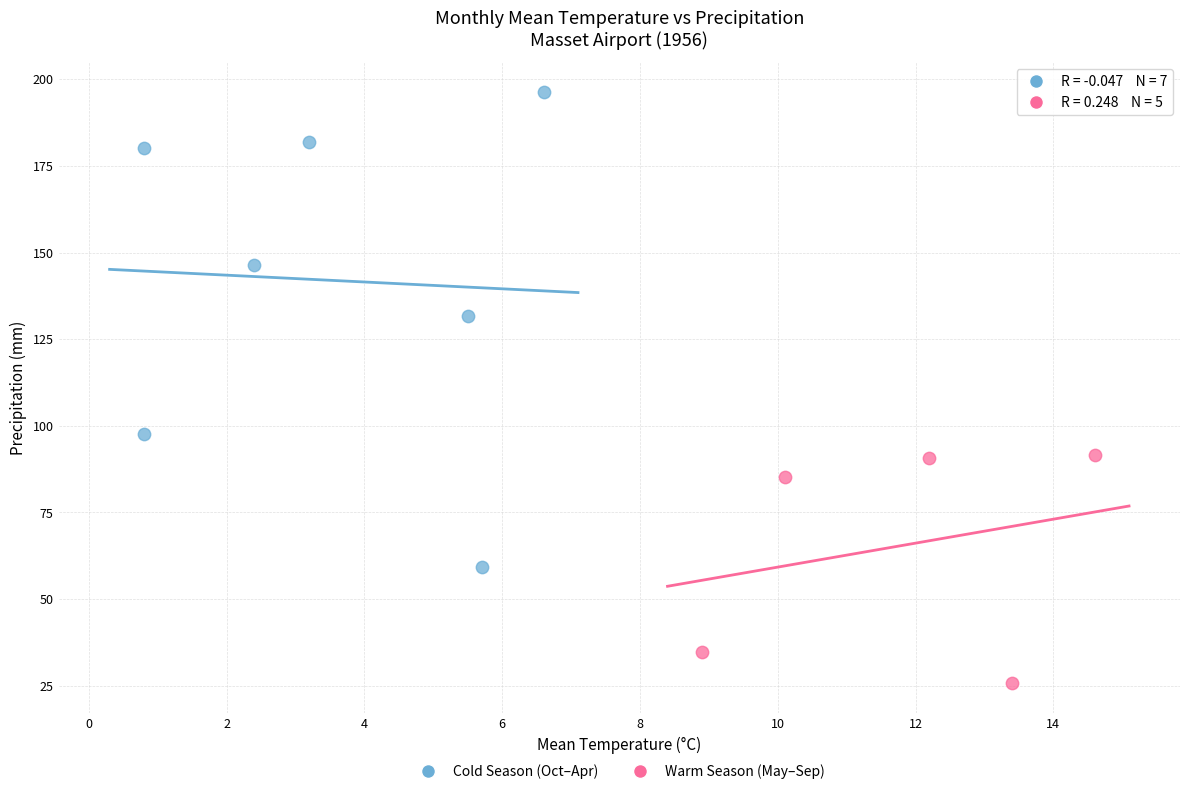

What are all the series names shown in the legend?

Cold Season (Oct–Apr), Warm Season (May–Sep)